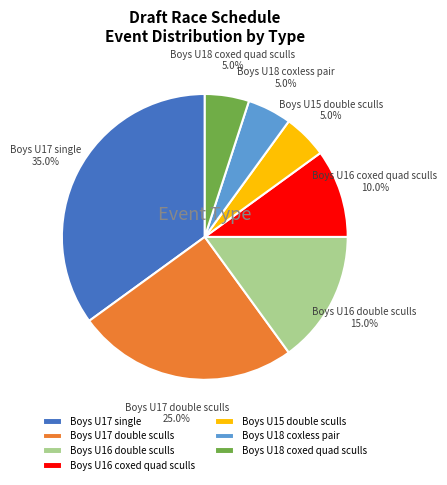

Which category has the biggest portion of the pie?

Boys U17 single